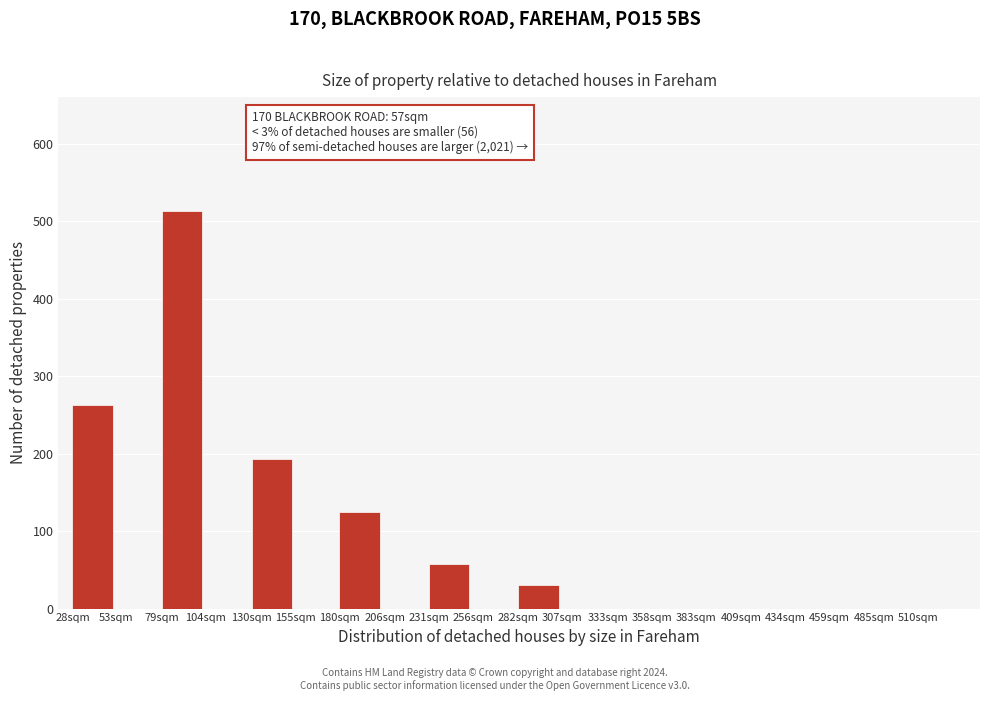

True or false: the data shows 0 at 358sqm.

True